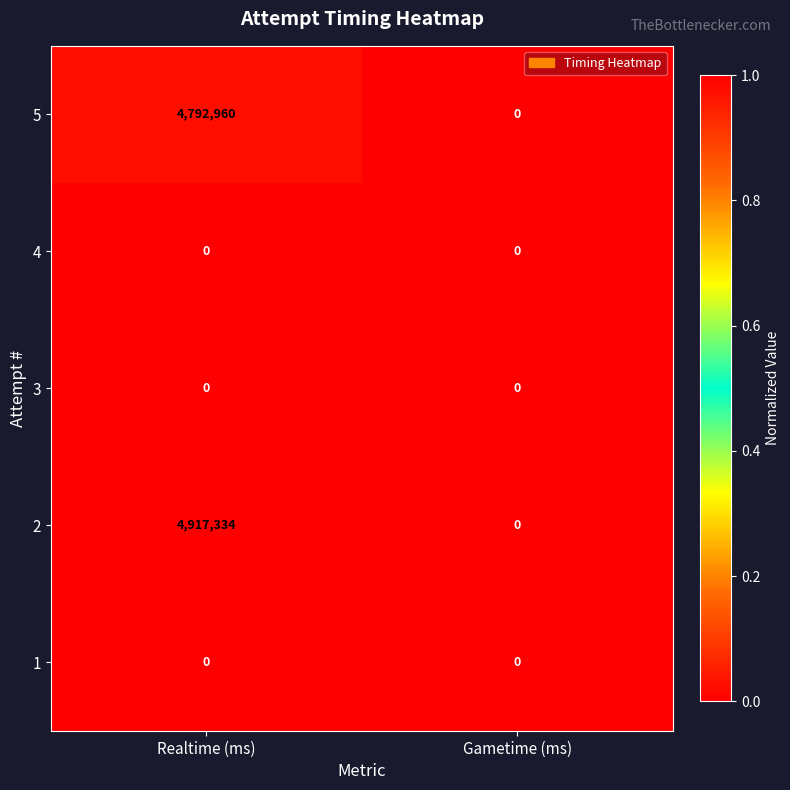

What is the greatest value displayed?

4917334